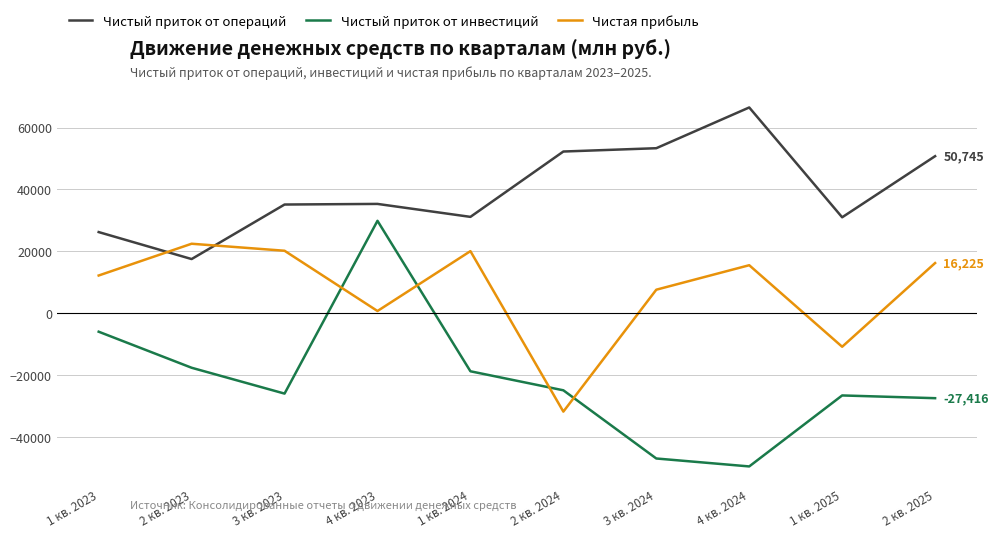

Is the value of Чистый приток от операций at 1 кв. 2024 greater than the value of Чистый приток от инвестиций at 2 кв. 2023?

Yes